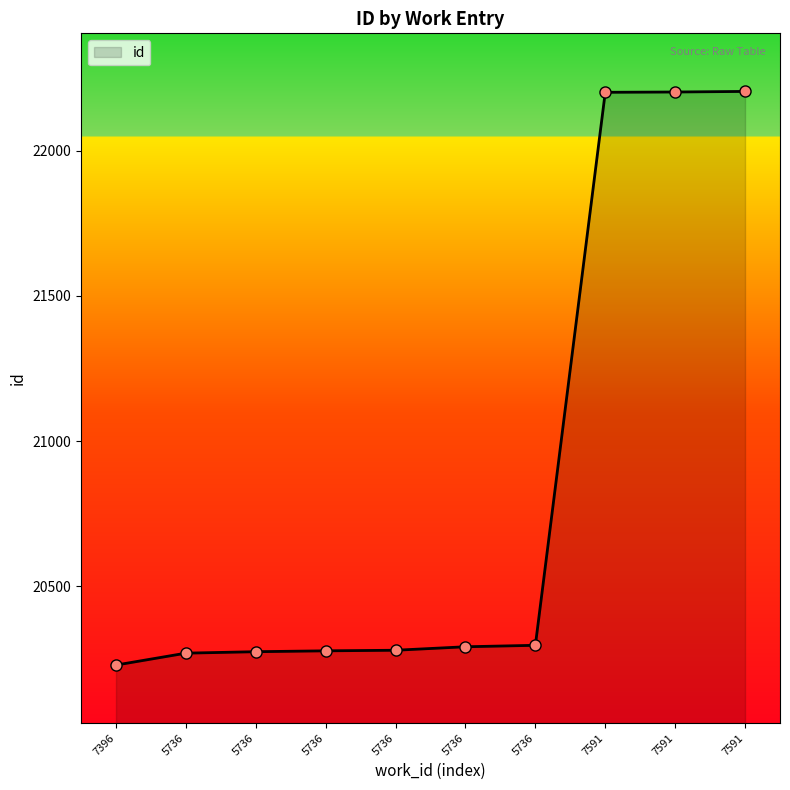

How many categories are shown in the chart?

10